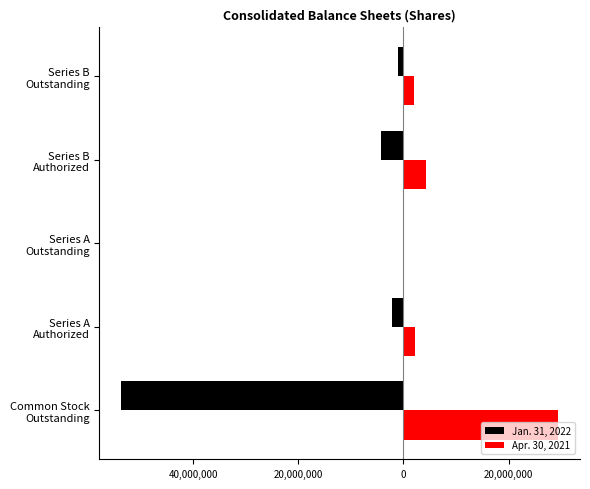

What is the average value of the Jan. 31, 2022 series?

-12224929